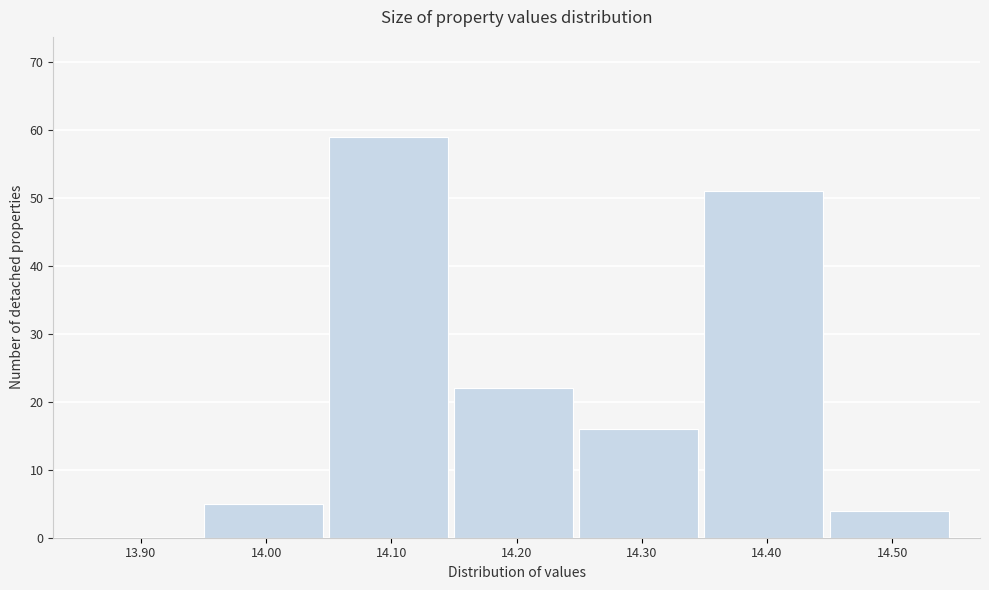

Which category has the highest value across all series?

14.10